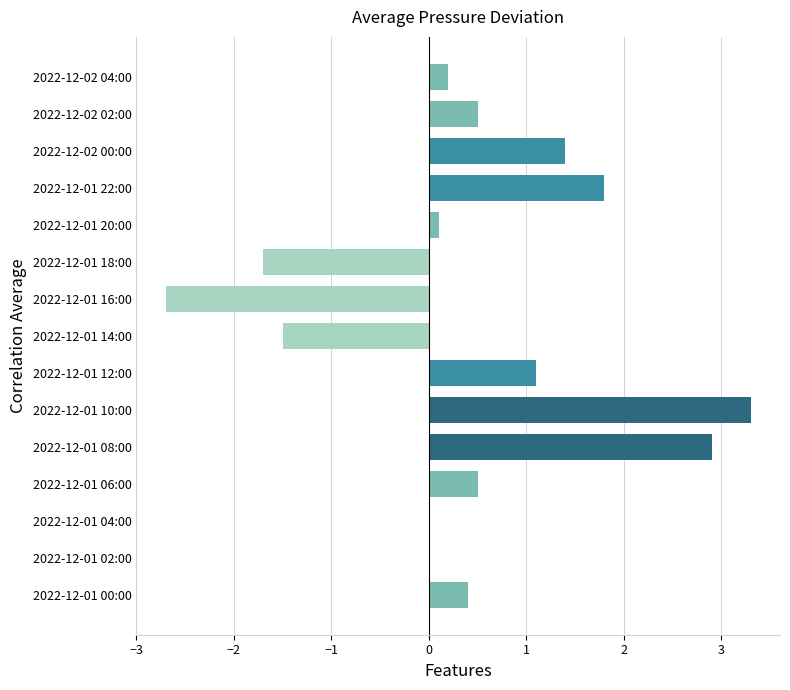

What is the greatest value displayed?

3.3